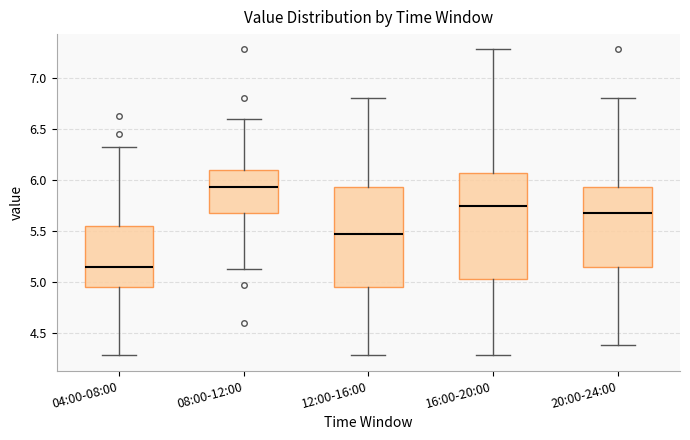

Reading left to right, transcribe this box plot: for each box, give where its median line is, the range the box spans, and where its two whiskers end, as read against the y-axis. The values are not printed on the chart, so give them approximately, as read against the axis.

04:00-08:00: median 5.15, box 4.95 to 5.55, whiskers 4.30 to 6.30
08:00-12:00: median 5.95, box 5.70 to 6.10, whiskers 5.15 to 6.60
12:00-16:00: median 5.45, box 4.95 to 5.95, whiskers 4.30 to 6.80
16:00-20:00: median 5.75, box 5.05 to 6.05, whiskers 4.30 to 7.30
20:00-24:00: median 5.70, box 5.15 to 5.95, whiskers 4.40 to 6.80